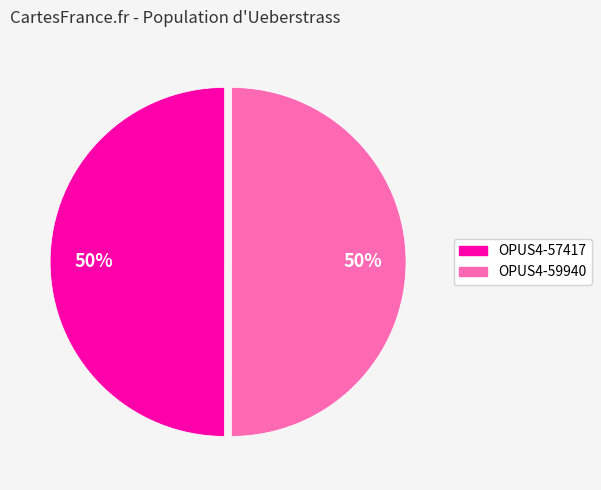

Count the number of slices in the pie.

2